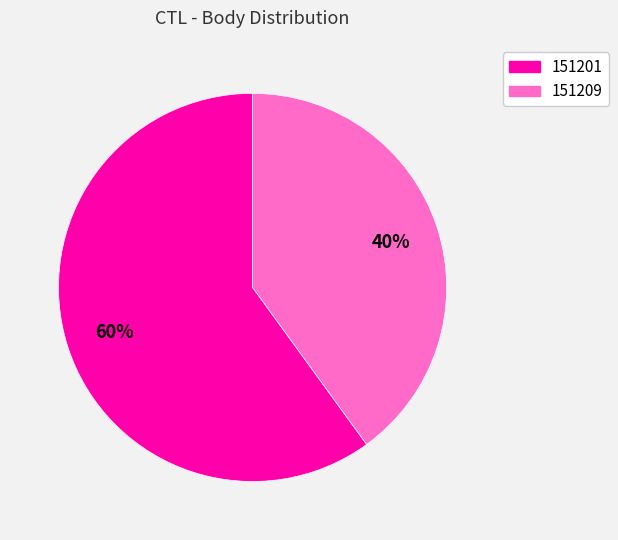

Is there any slice that represents more than half of the pie?

Yes